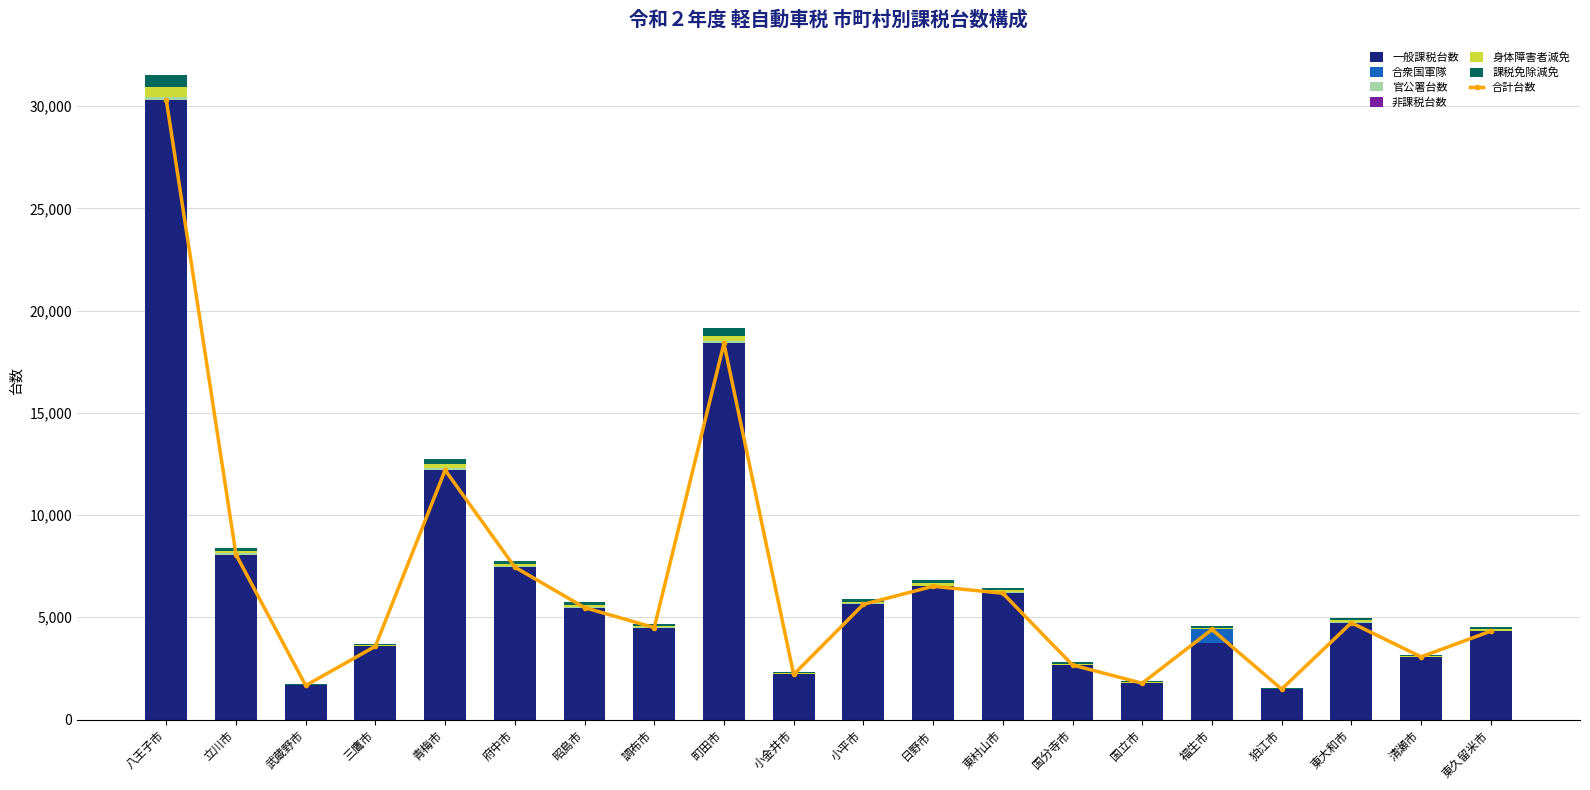

Is the value of 非課税台数 at 東村山市 greater than the value of 一般課税台数 at 町田市?

No